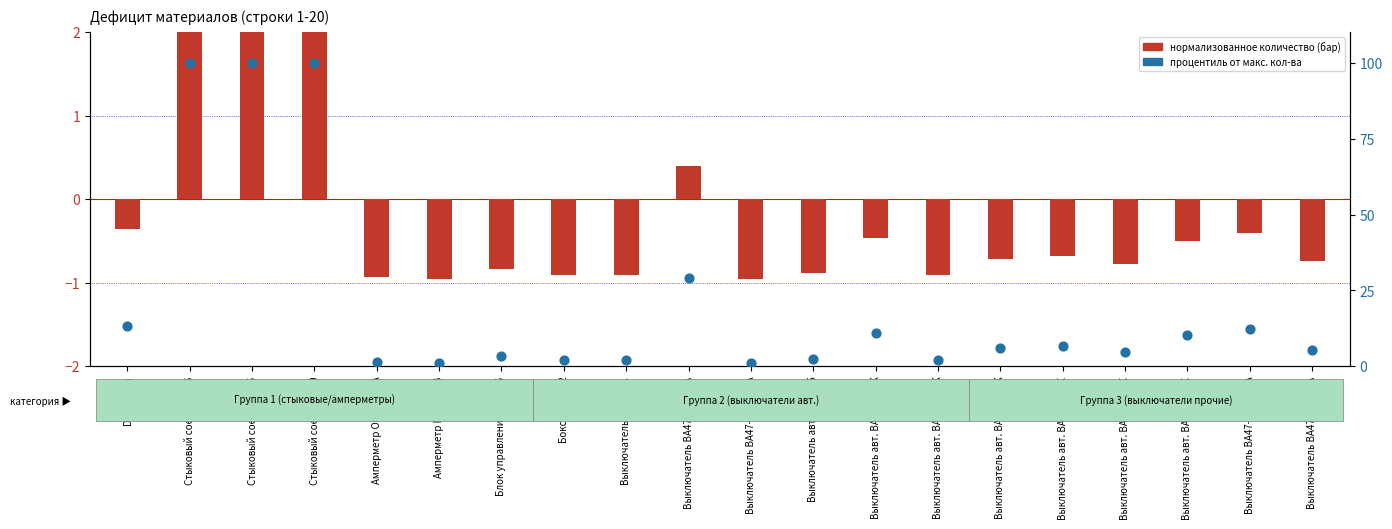

At which category is the sum across all series the highest?

Стыковый соед. 0.5-1.5